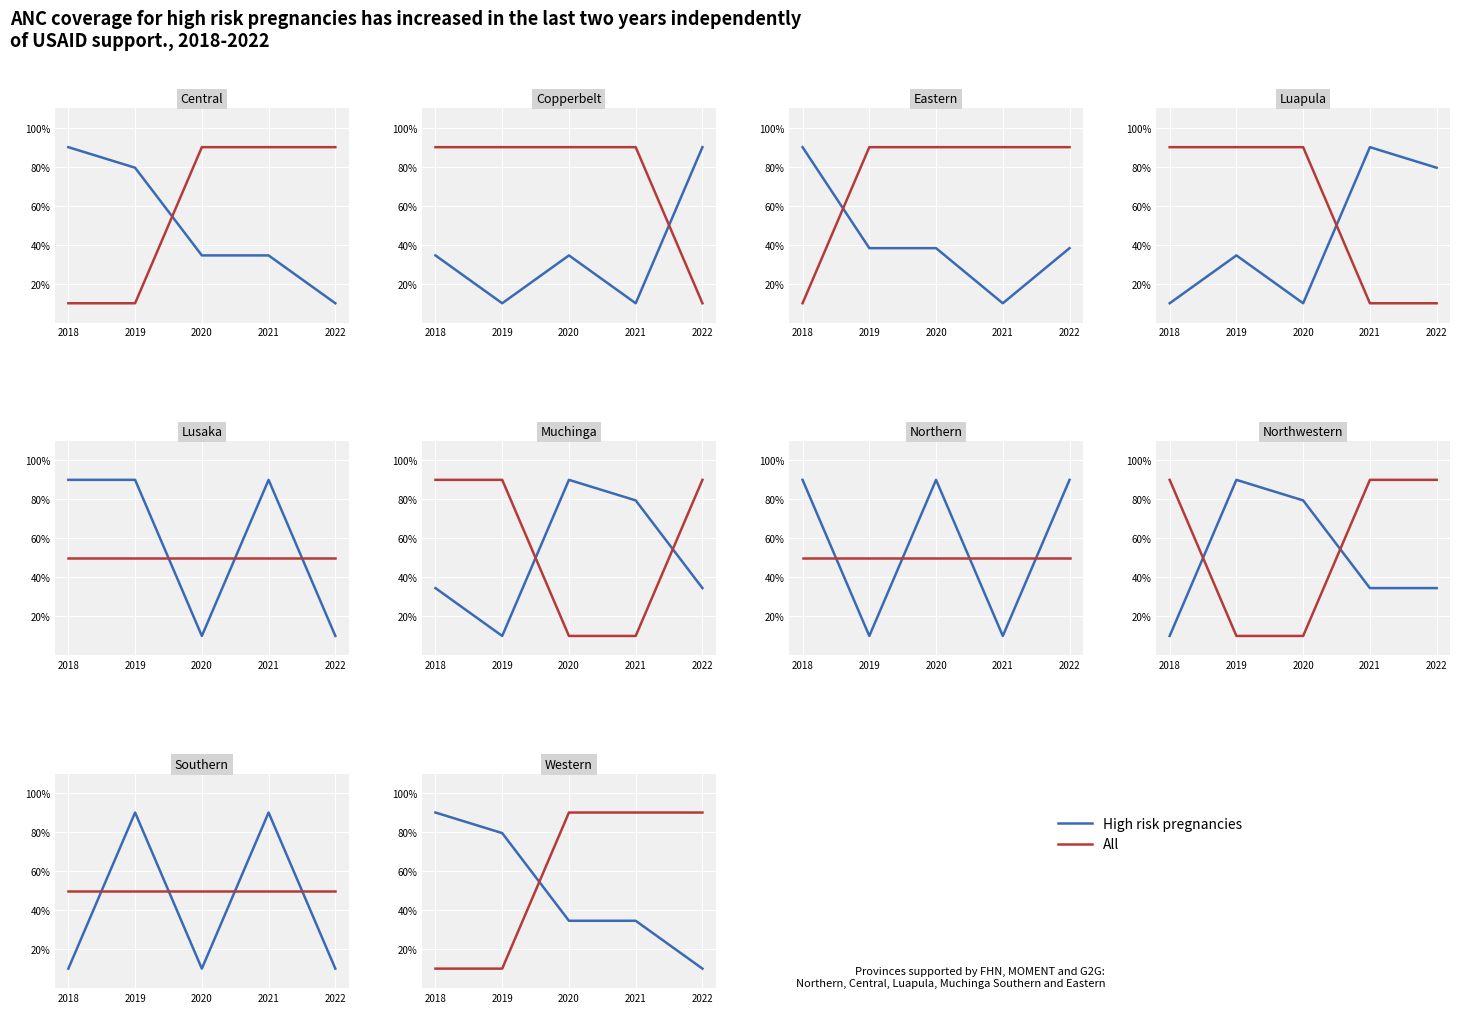

What is the value of the All point at the 5th from the left?

90.0